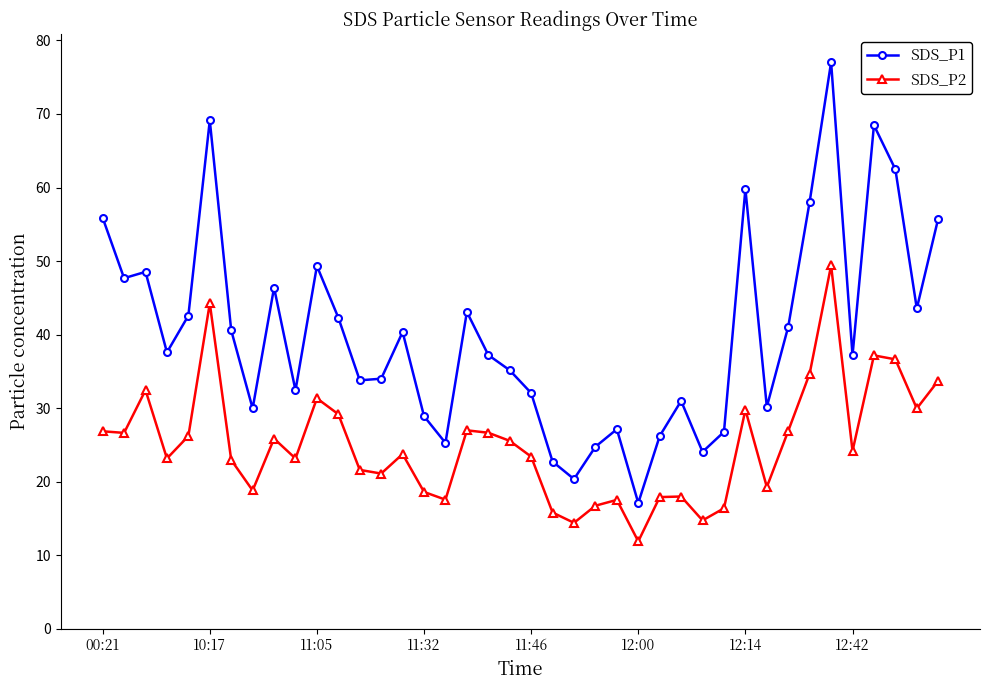

What is the lowest value of the SDS_P2 series?

11.9